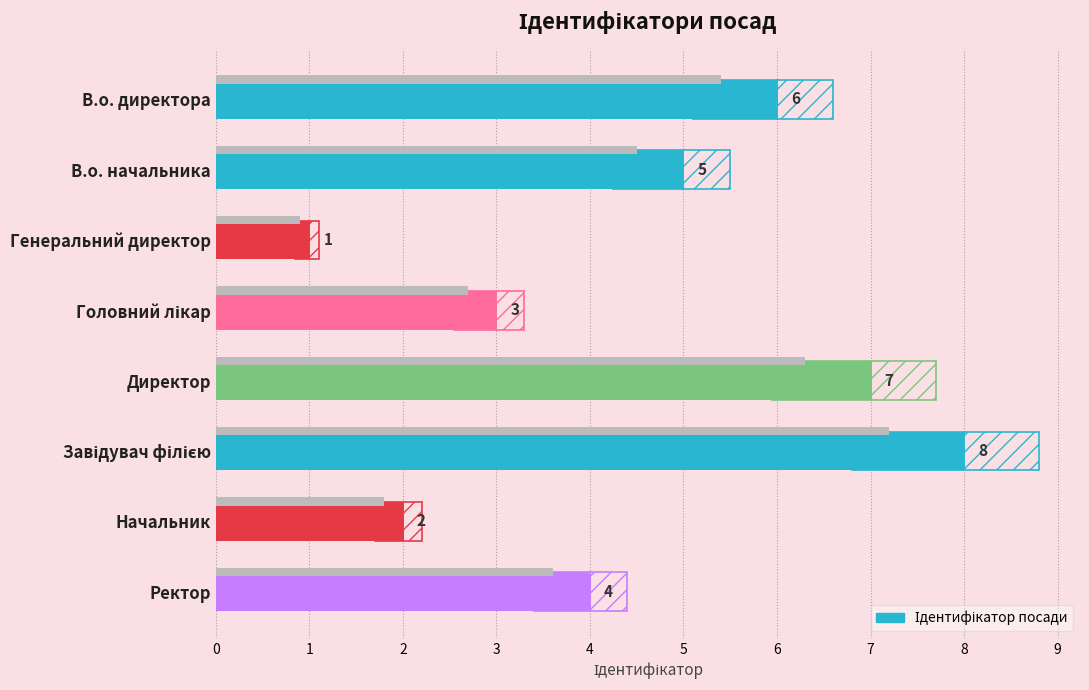

What is the difference between the second highest and second lowest values?

5